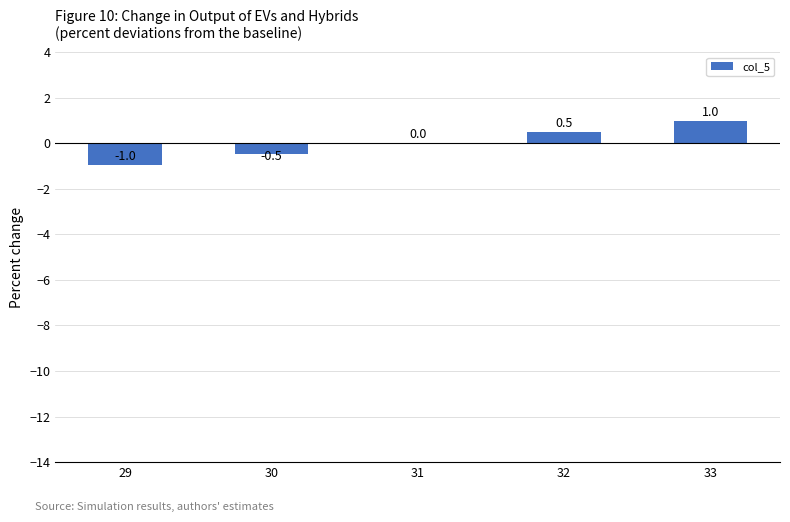

The chart shows a value of 1.7 at 33. True or false?

False